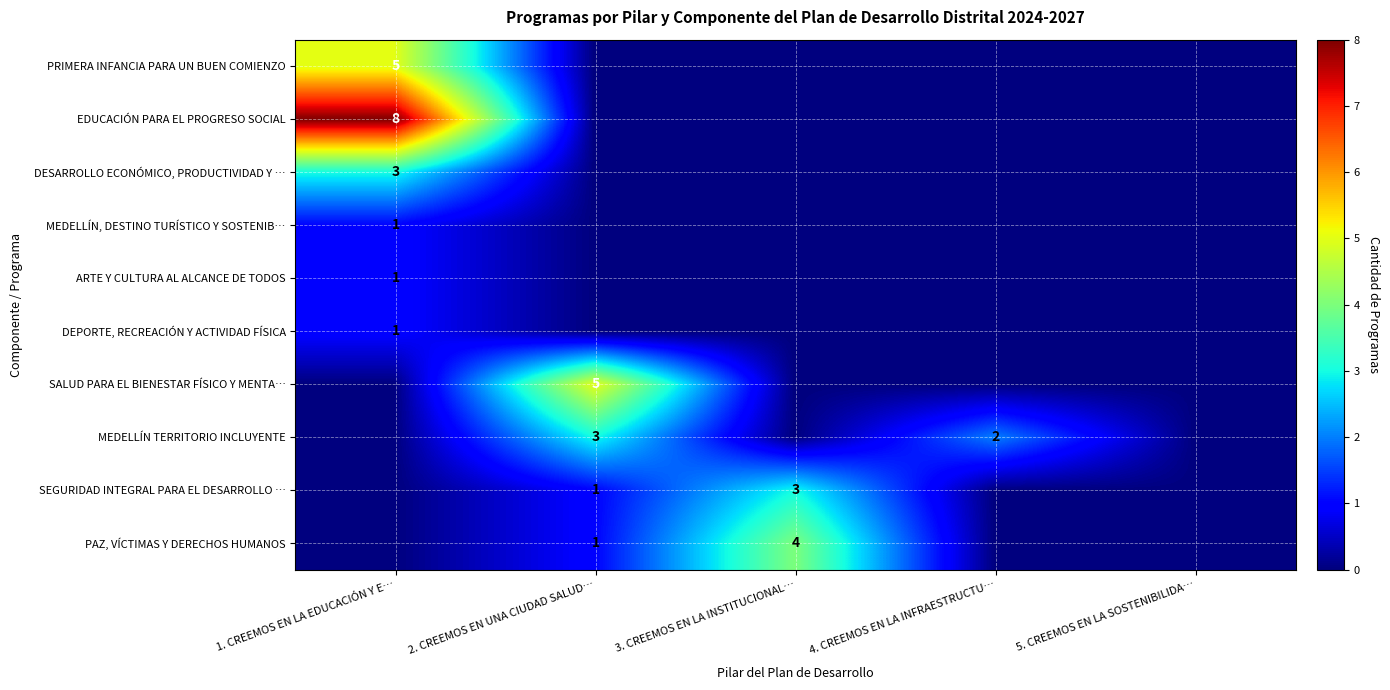

What is the spread (max minus min) of values at 3. CREEMOS EN LA INSTITUCIONAL…?

4